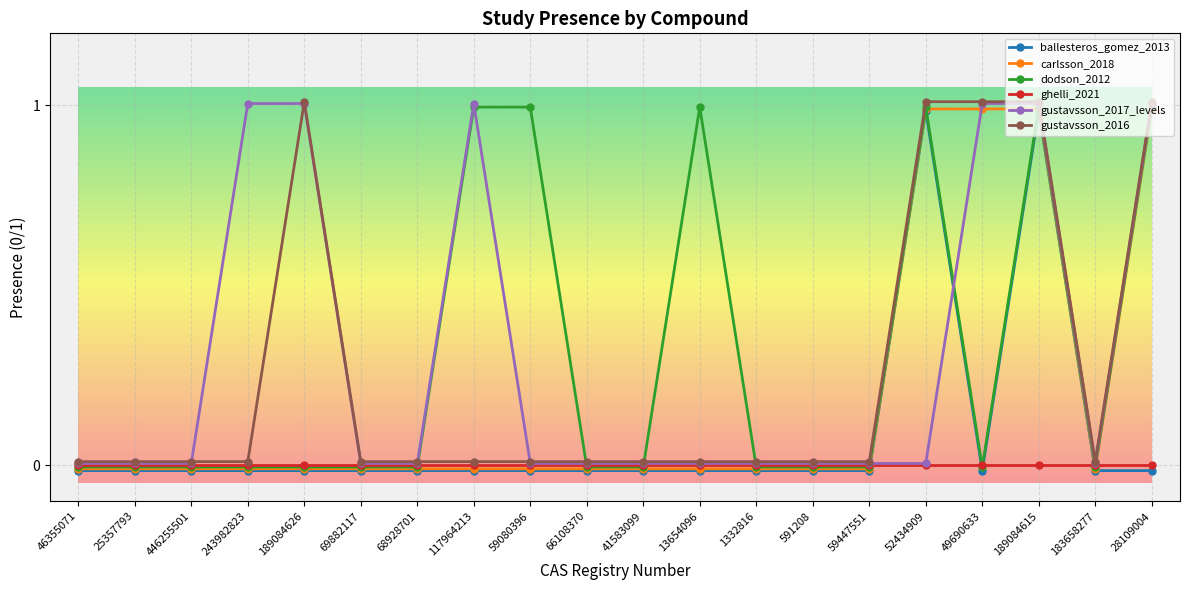

The ballesteros_gomez_2013 series shows -0.0 at 183658277. True or false?

False